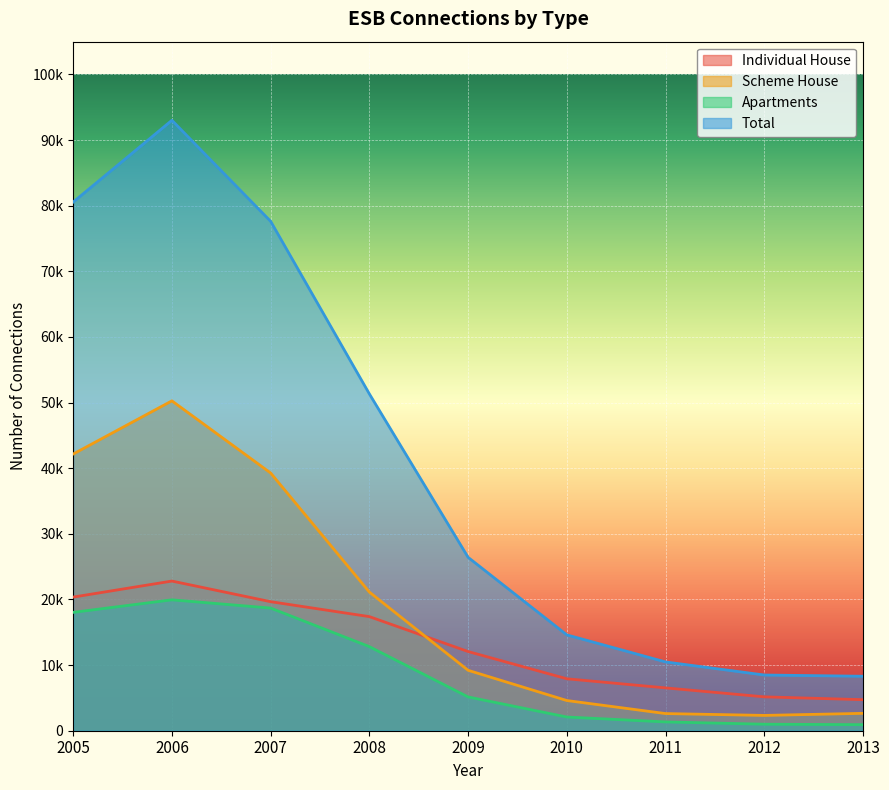

True or false: Individual House and Total intersect in this chart.

False